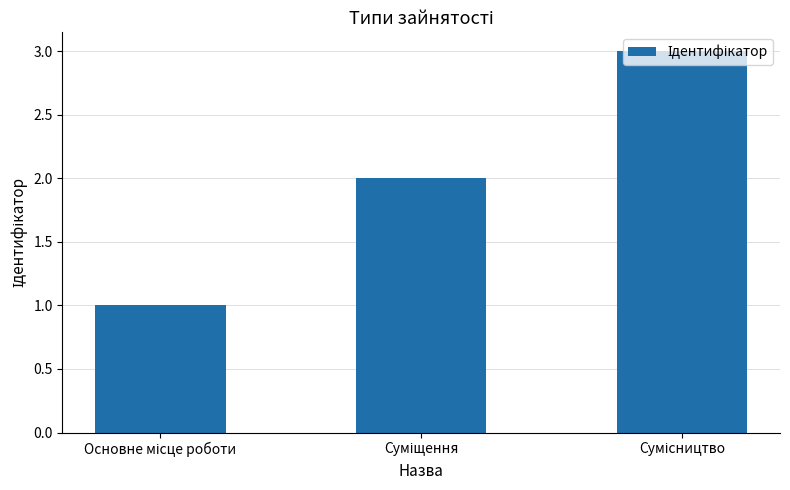

What is the average value?

2